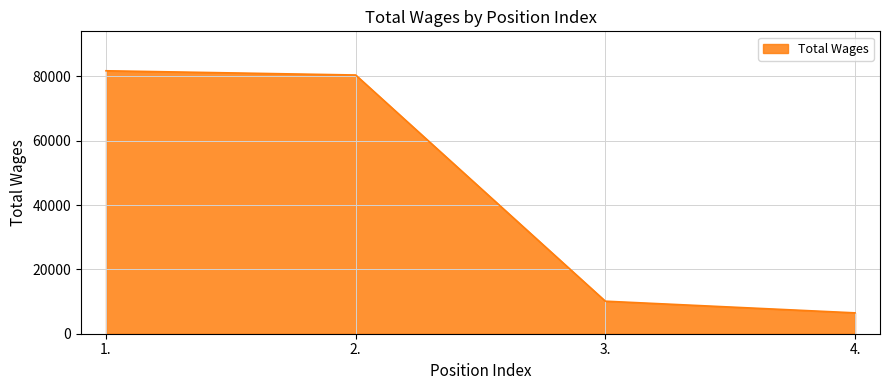

How many series are shown in this chart?

1